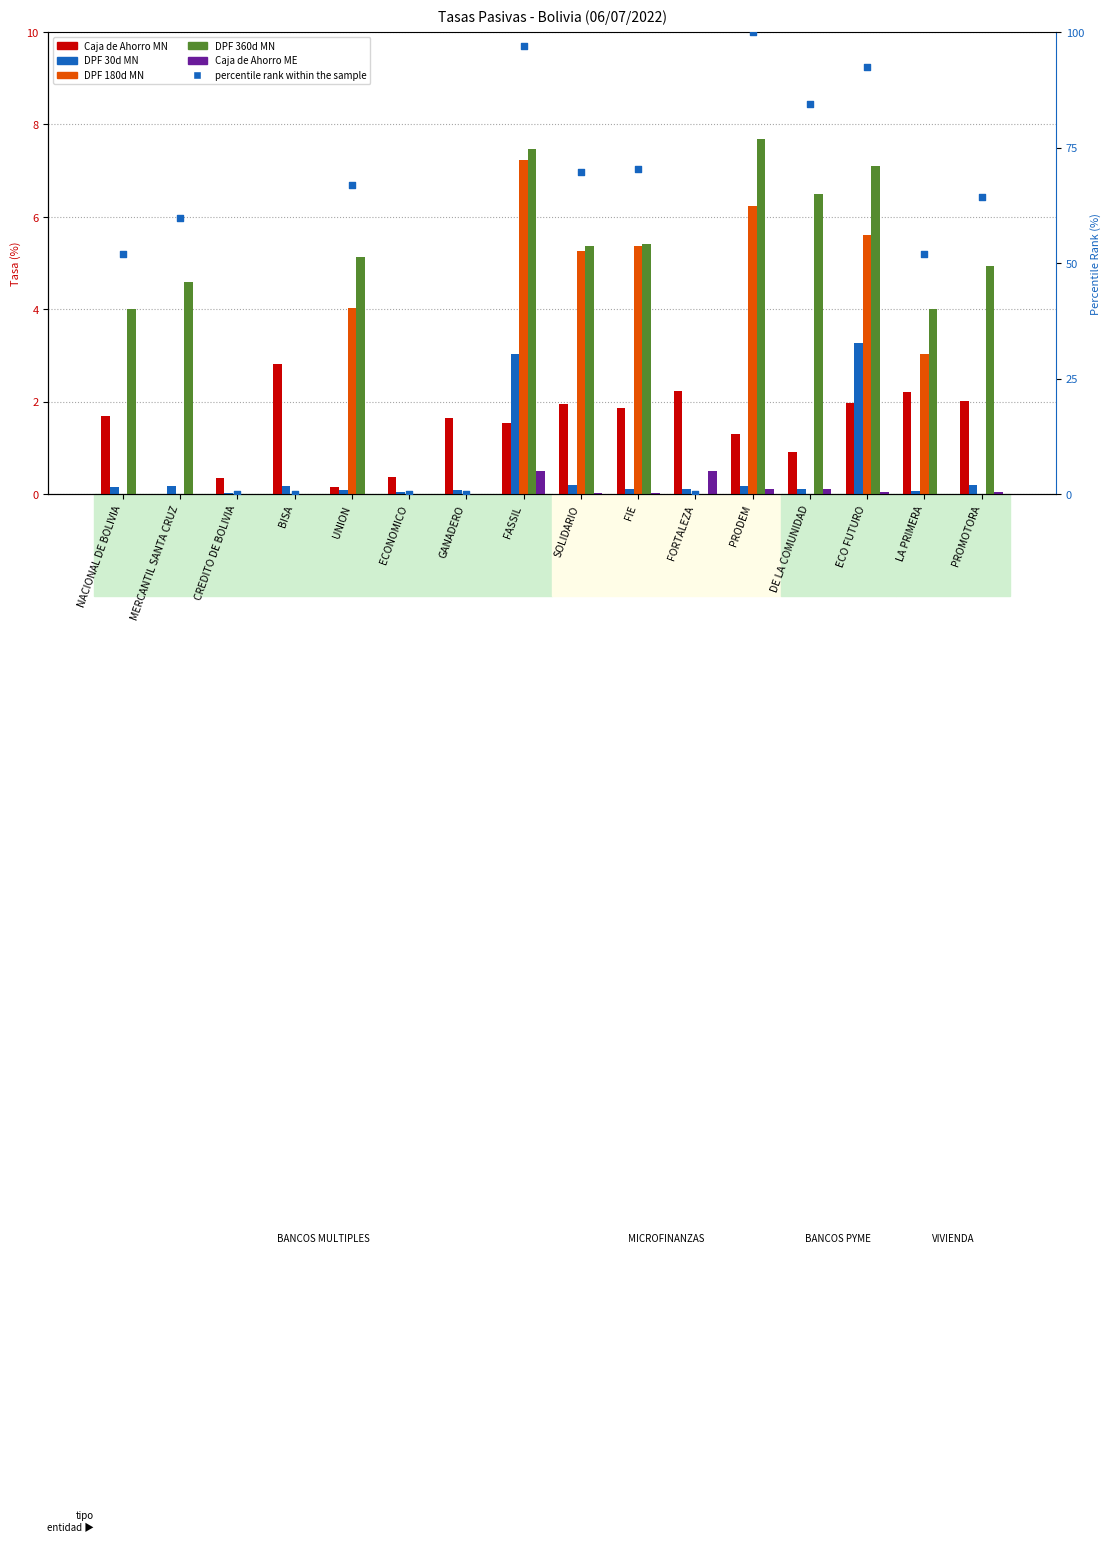

Which series has the largest Y range (max minus min)?

percentile rank within the sample